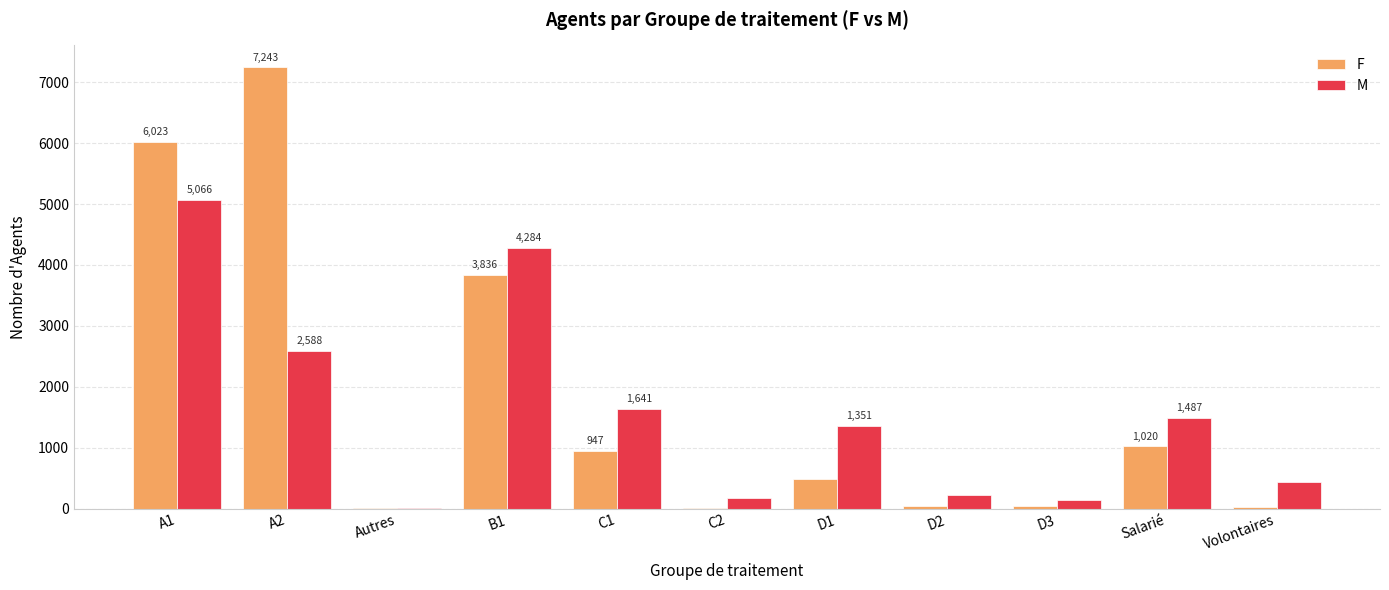

Which series has the largest total across all categories?

F